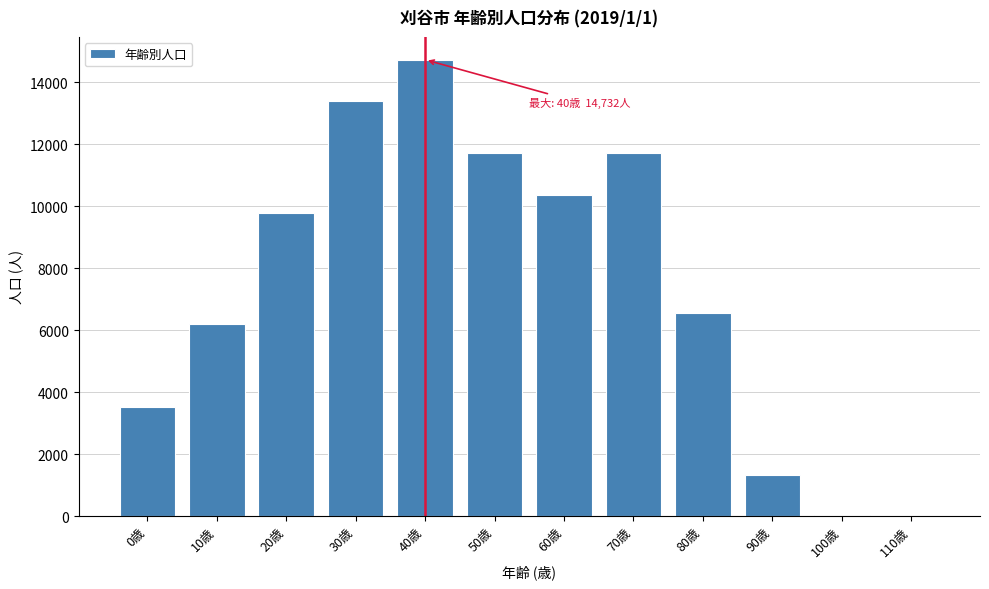

At which category does the chart reach its peak across all series?

40歳